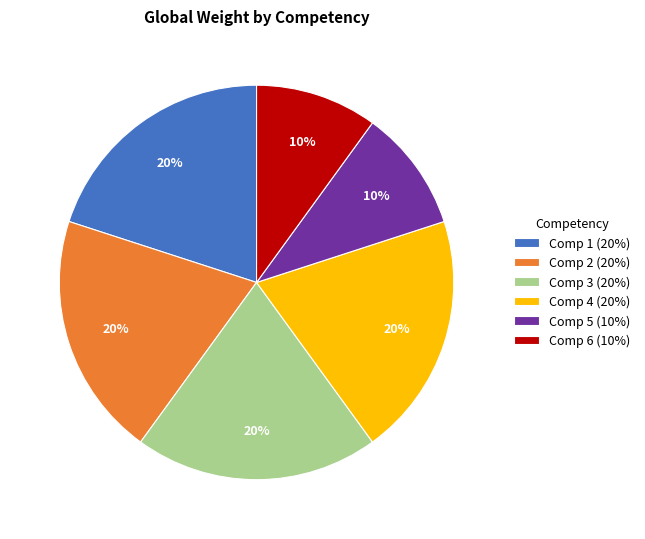

Does Comp 2 represent more than half of the total?

No